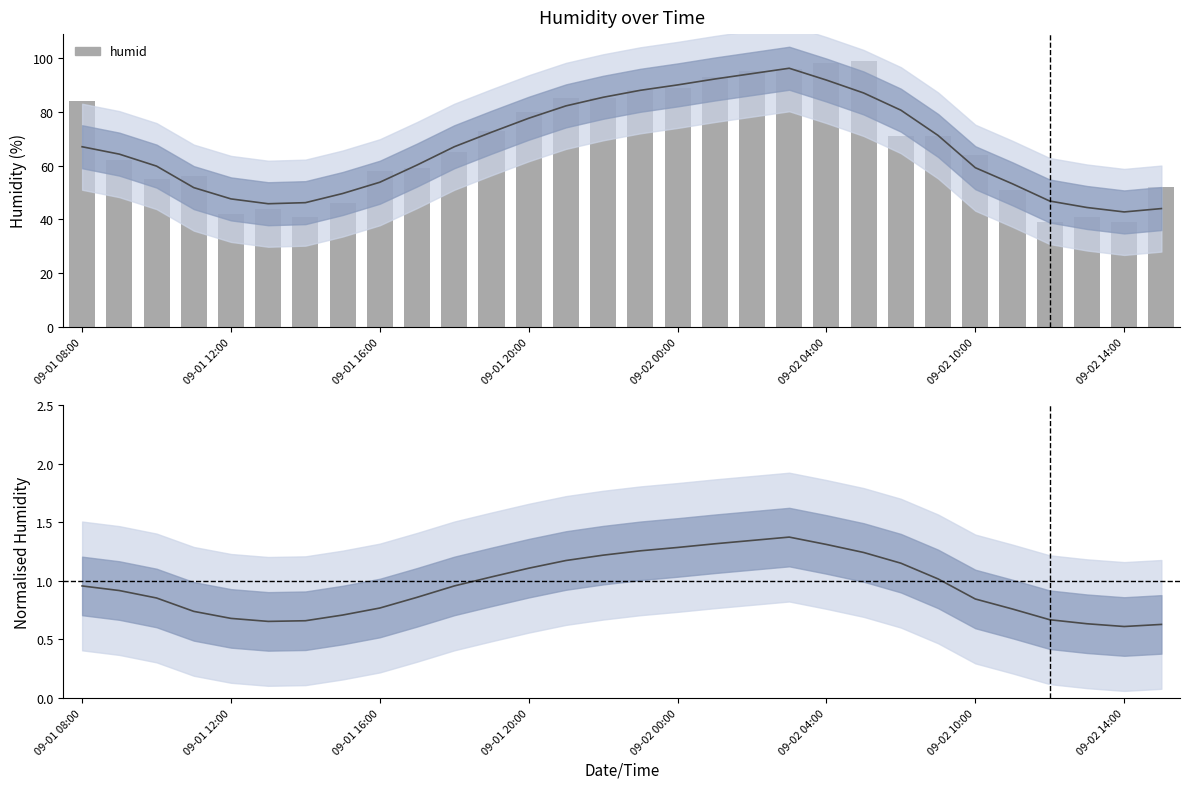

What is the lowest value of the Normalised humidity series?

0.6